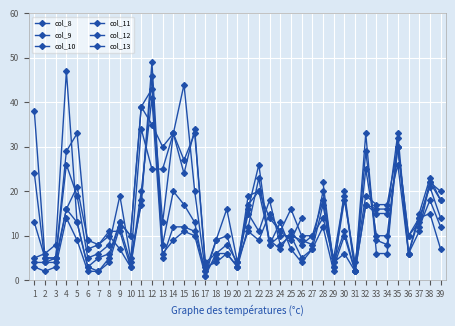

What value does the col_10 series have at 14?

33.0